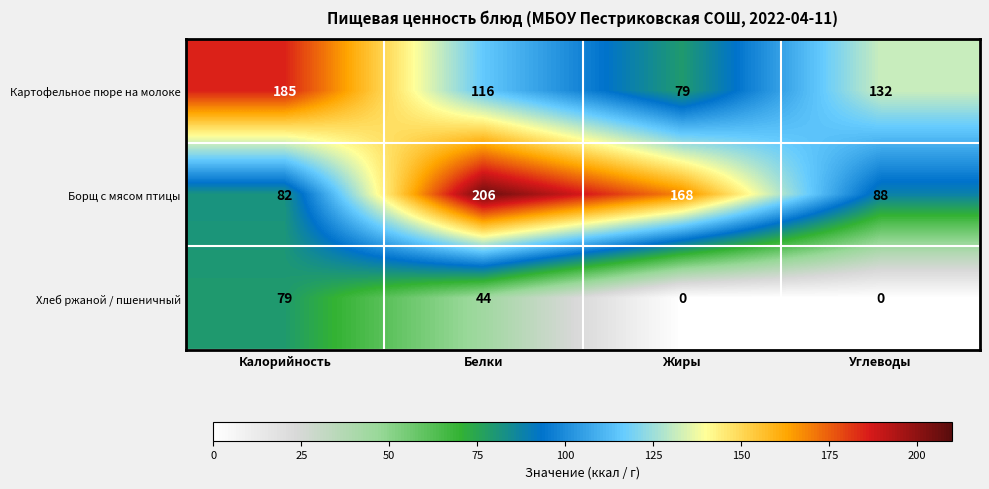

How many distinct data groups are displayed?

3